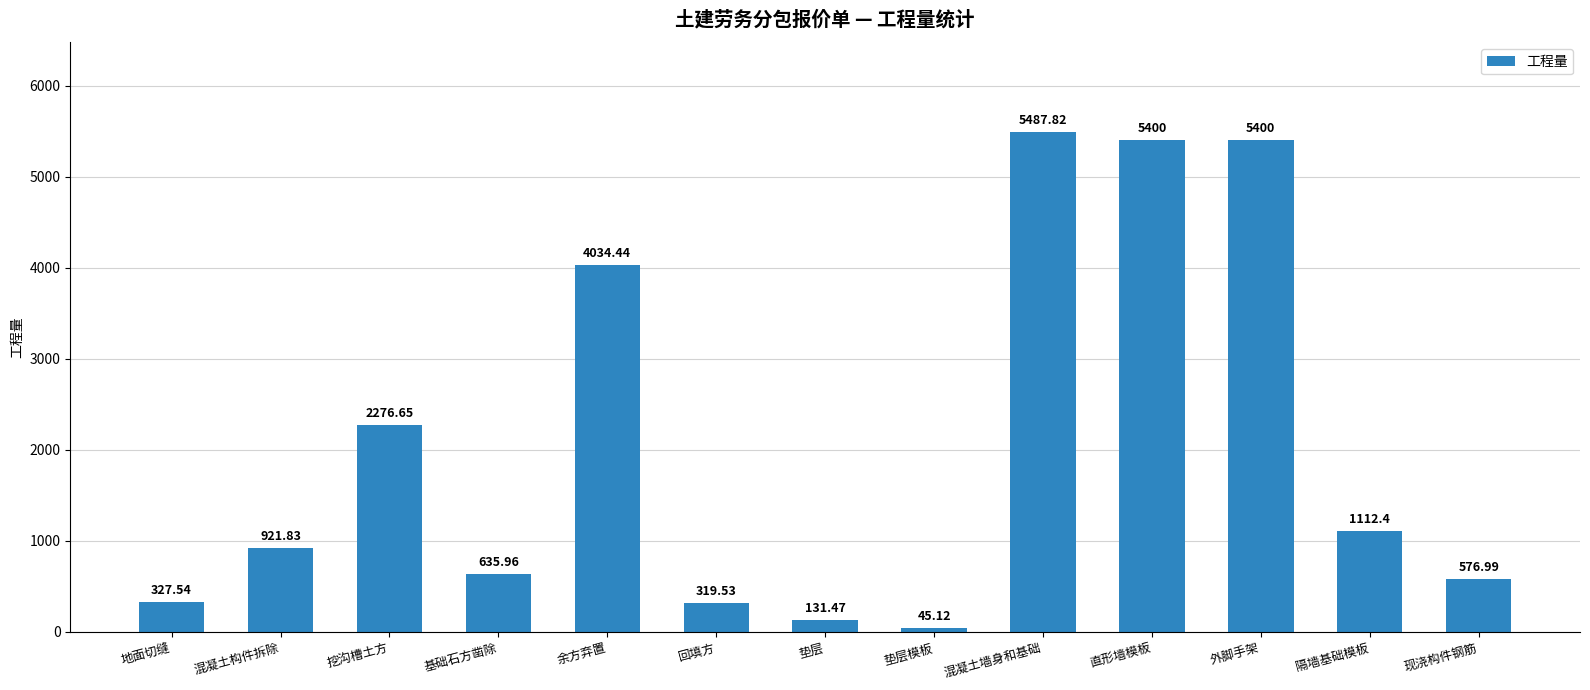

What is the value of the 13th bar from the left?

577.0